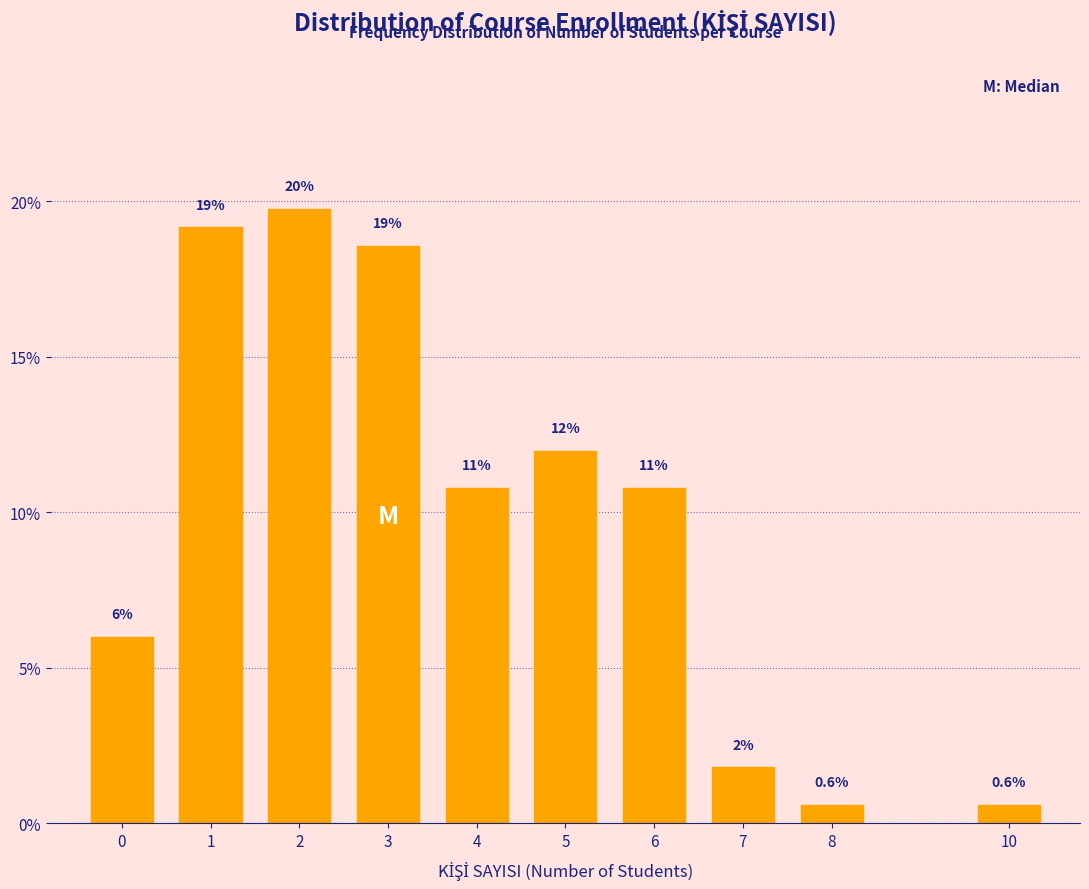

Does the chart contain any negative values?

No